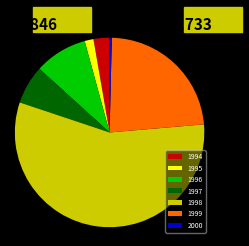

Does 1998 account for over 50% of the chart?

Yes